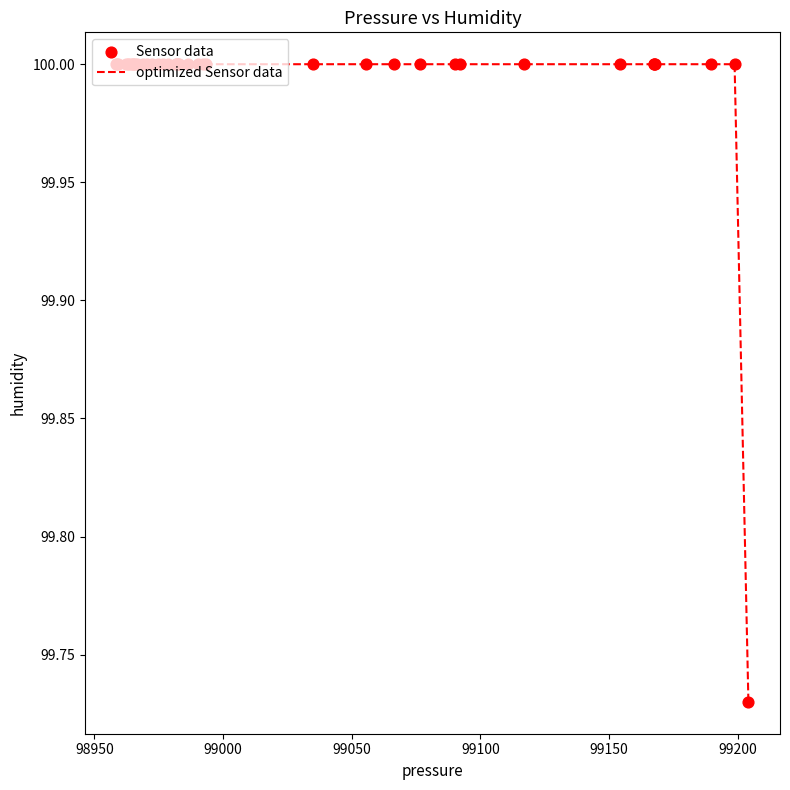

What is the difference between the maximum and minimum values?

0.3